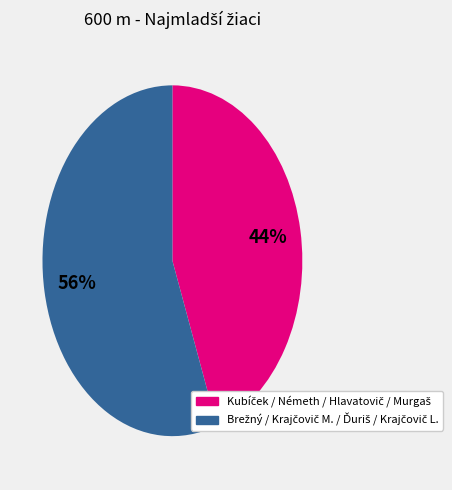

To the nearest percent, what is the average slice percentage?

50%